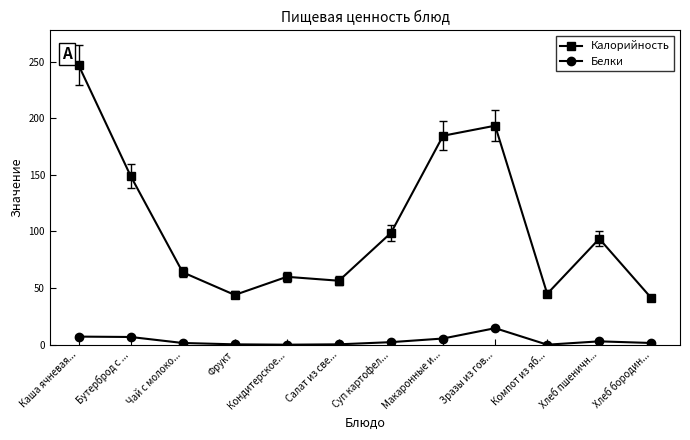

At how many categories does at least one series exceed 211?

1